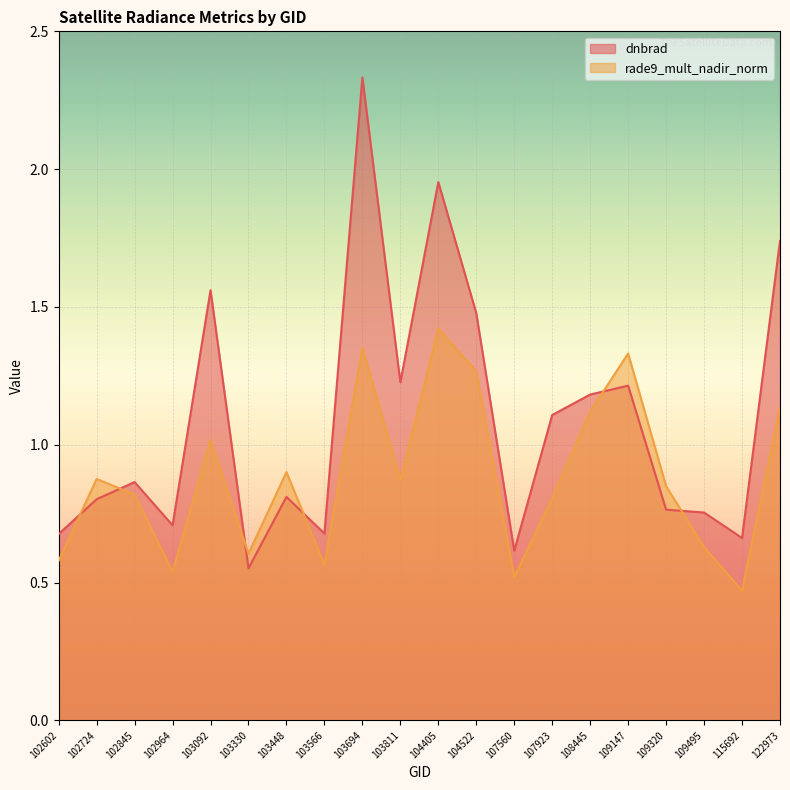

Rank the series at 103330 from lowest to highest value.

dnbrad, rade9_mult_nadir_norm